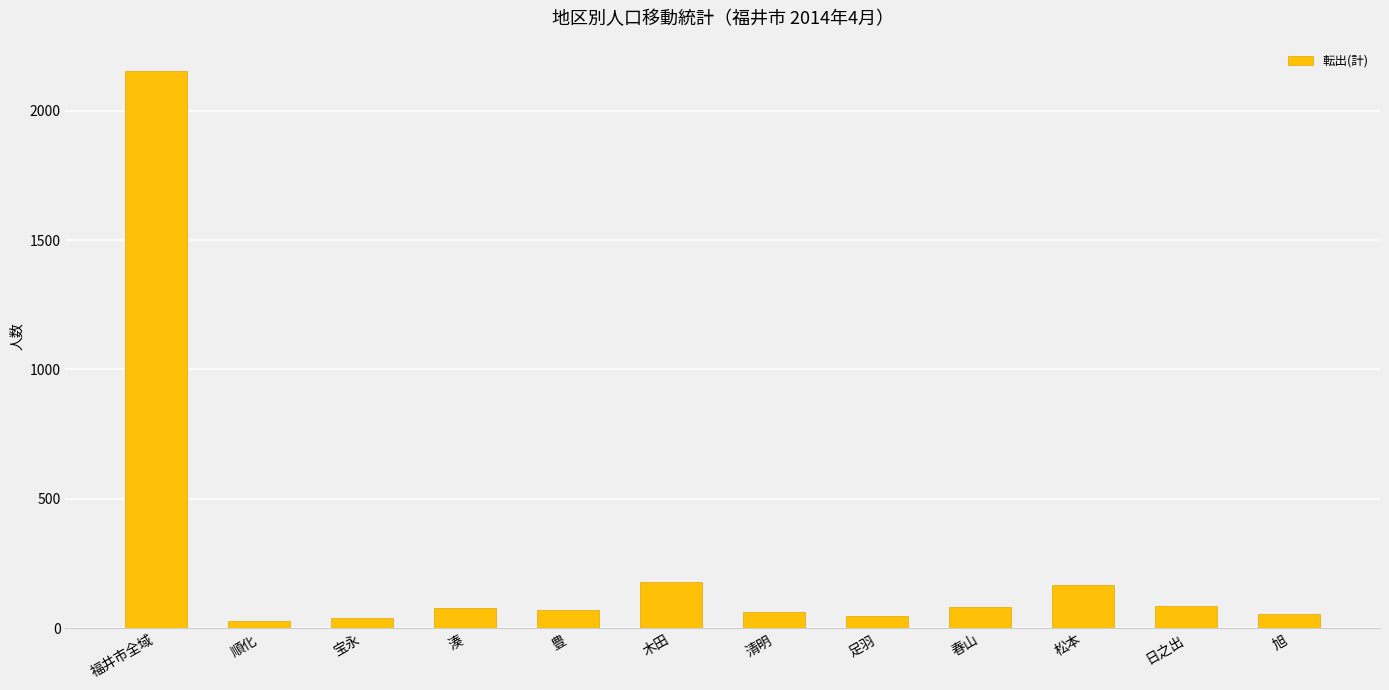

What is the approximate value at 福井市全域?

2152